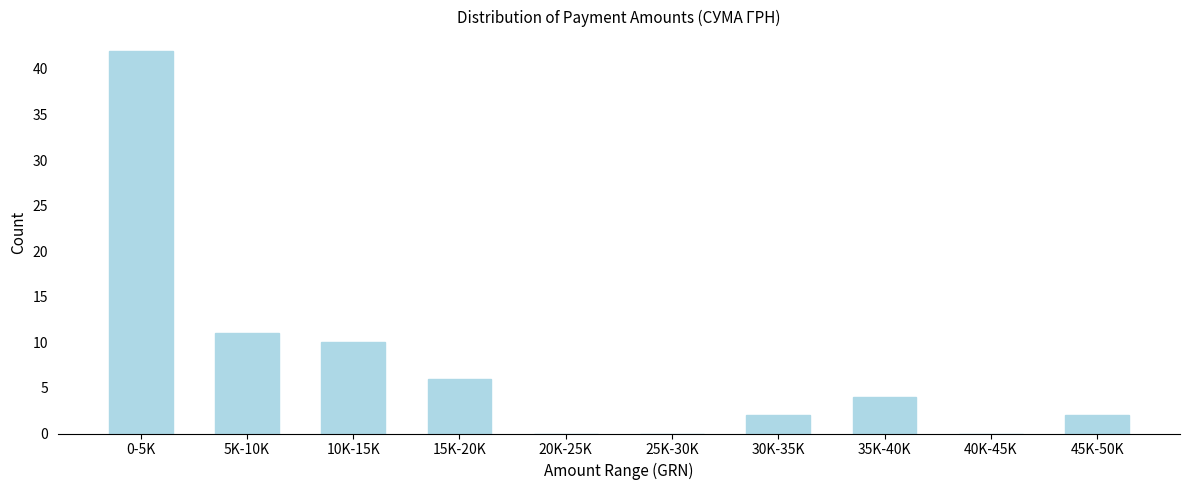

Reading left to right, what are all the values shown in this chart?

0-5K=42	5K-10K=11	10K-15K=10	15K-20K=6	20K-25K=0	25K-30K=0	30K-35K=2	35K-40K=4	40K-45K=0	45K-50K=2